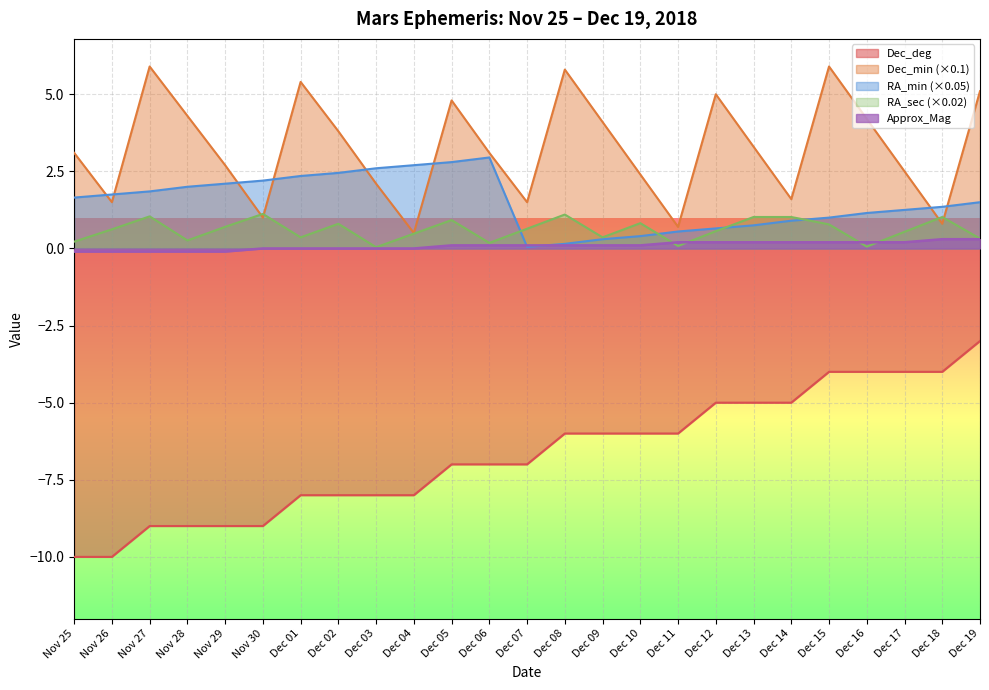

What position from the left is Dec 16?

22